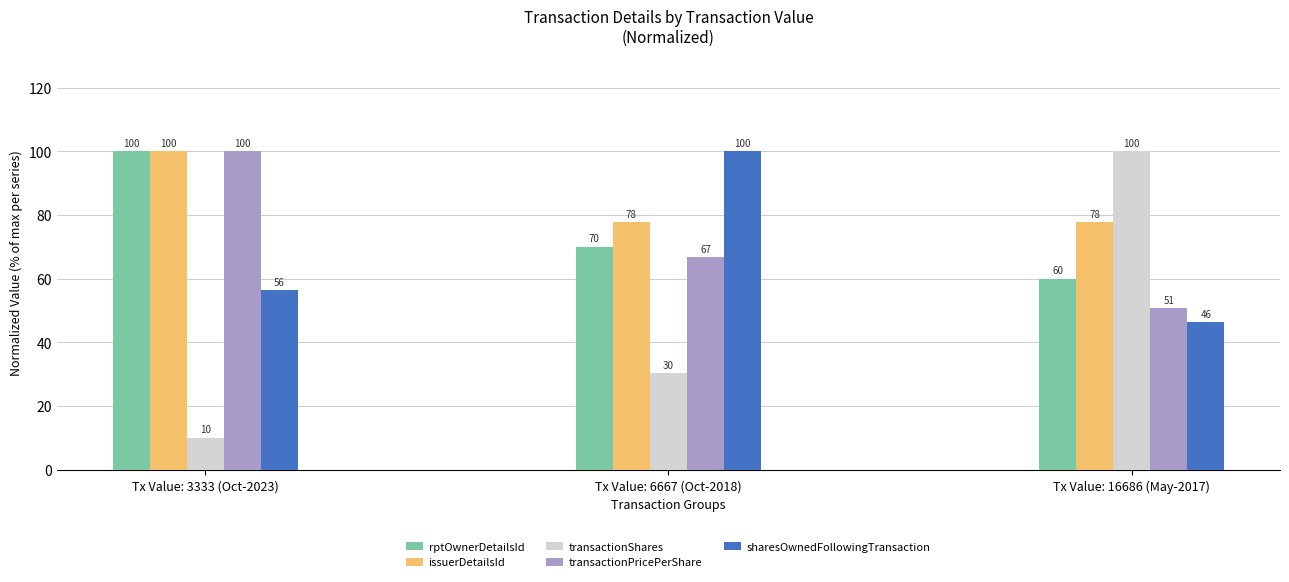

What is the minimum value for transactionShares?

10.1